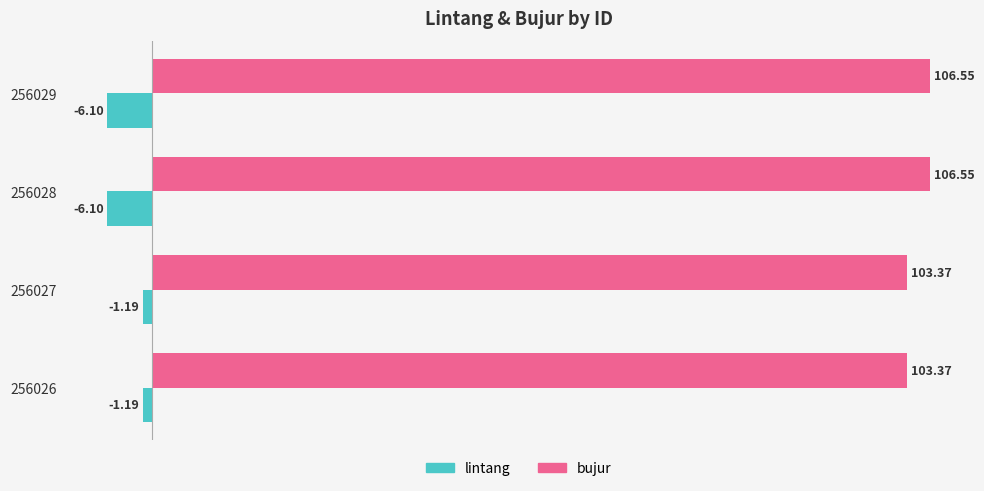

Count the number of data series in this chart.

2